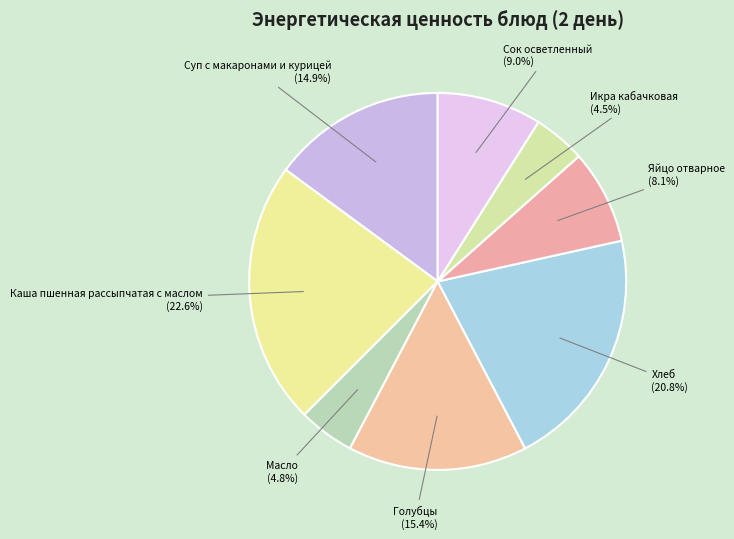

Is Сок осветленный the majority of the pie?

No